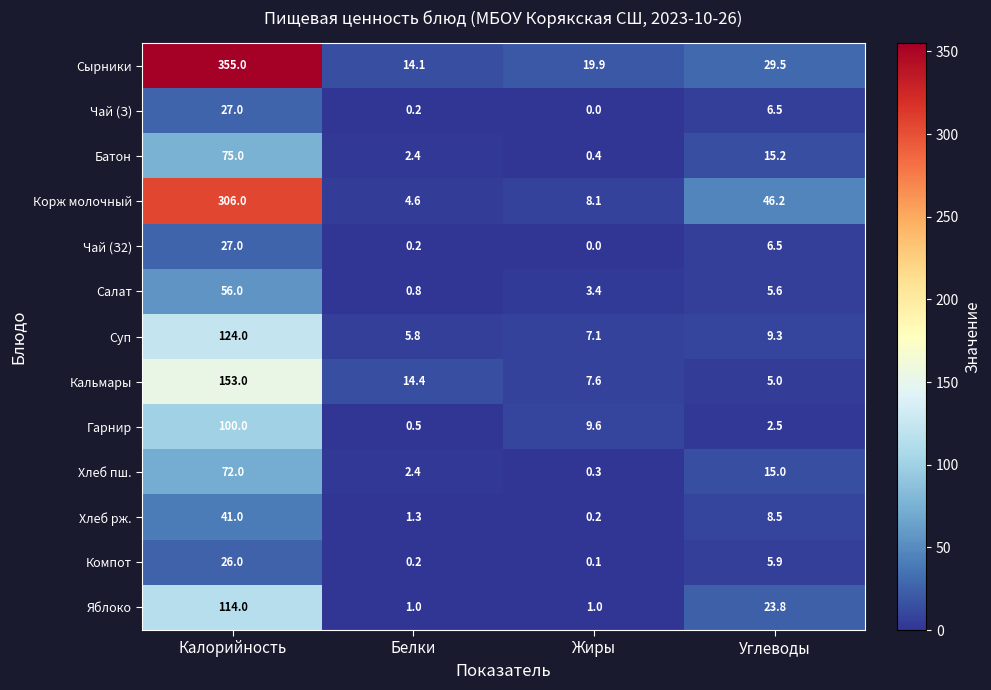

Which category has the lowest value across all series?

Жиры